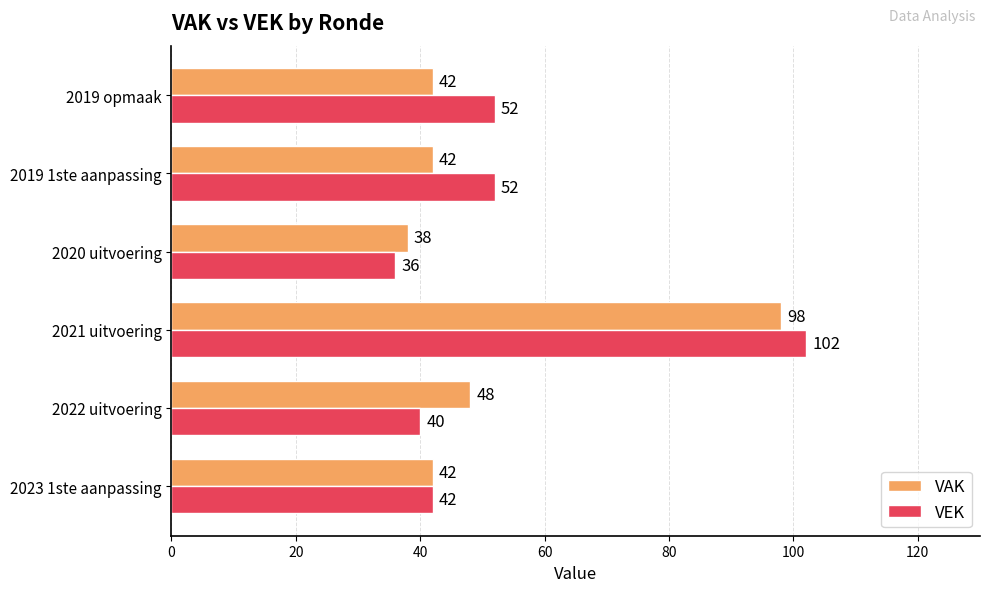

Which series has the widest spread of values?

VEK